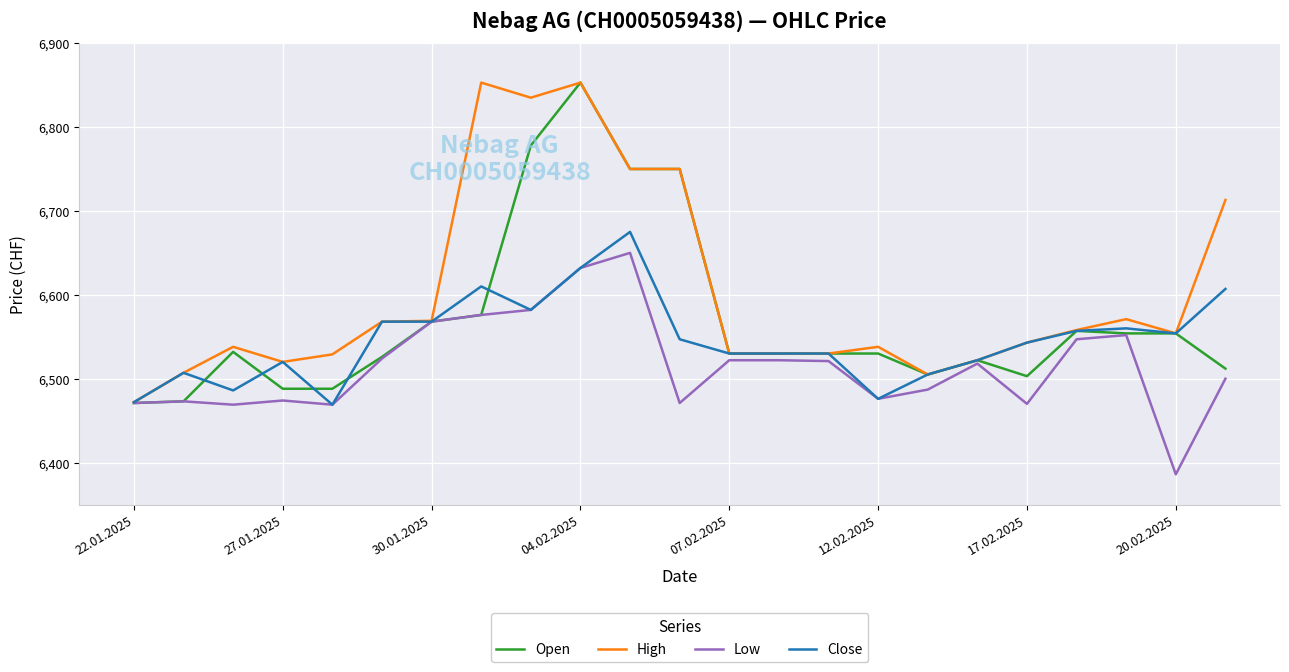

At how many categories does at least one series exceed 6806?

3